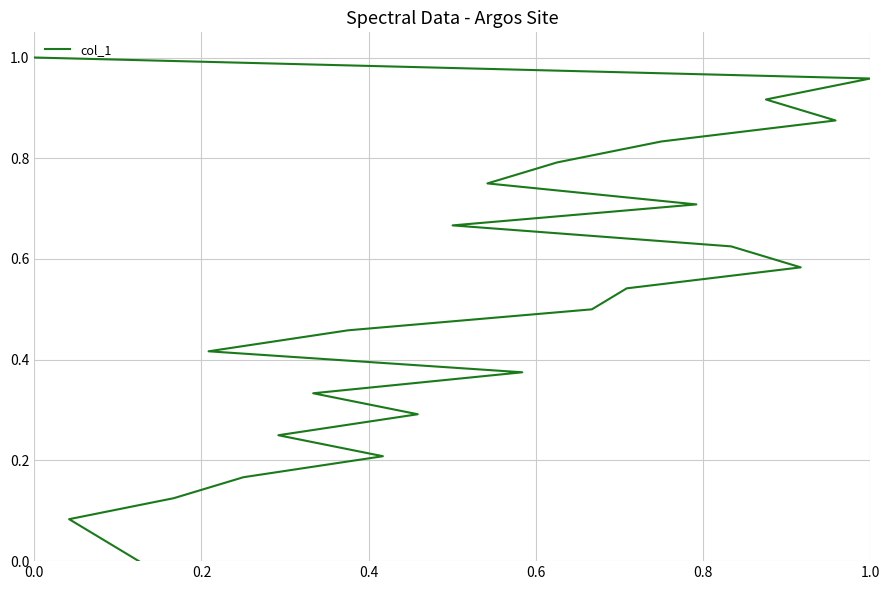

Is this an area chart (filled region under the line)?

No